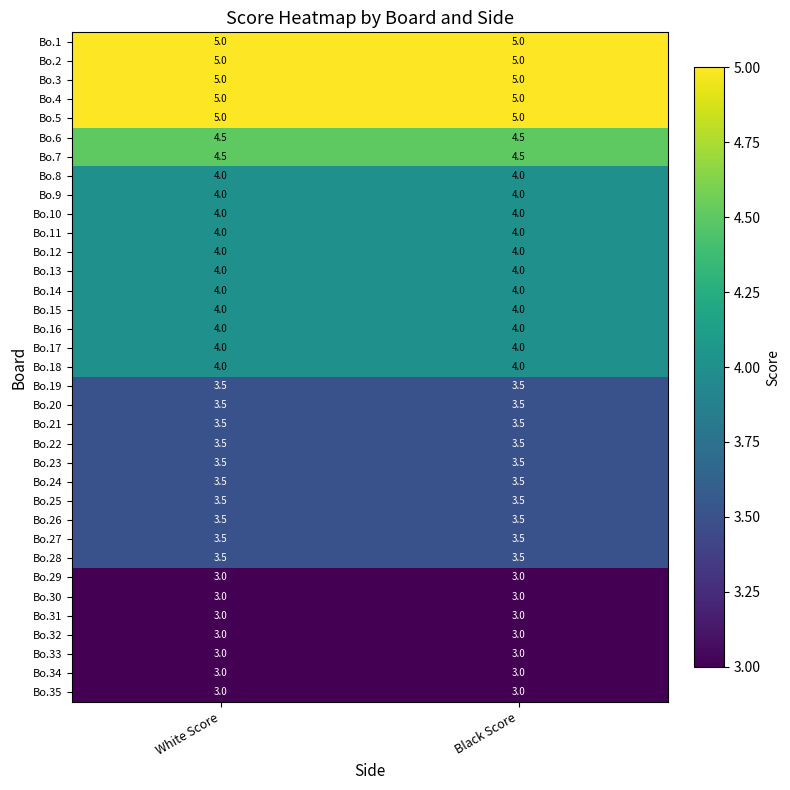

What is the sum of all Bo.25 values?

7.0